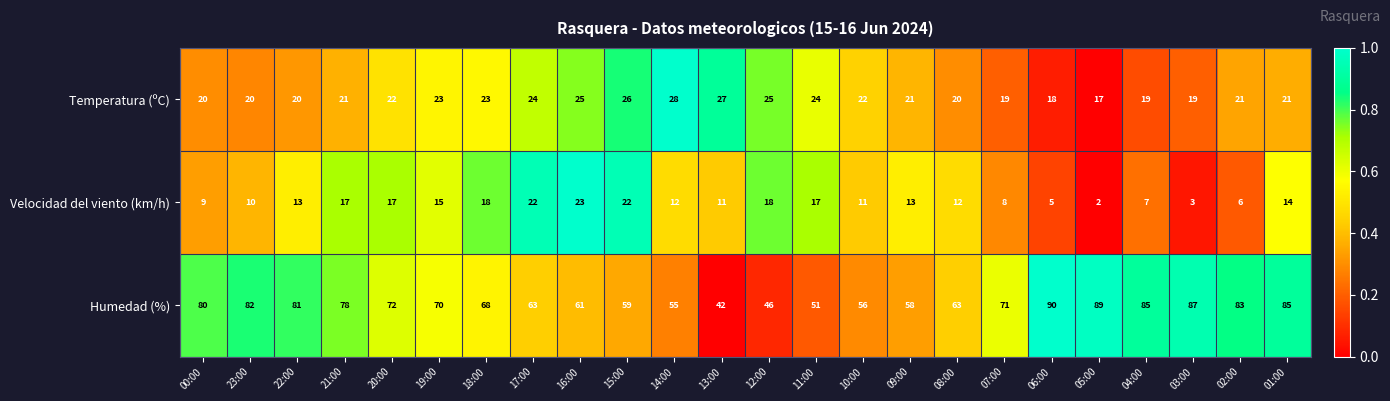

Which series has the largest total across all categories?

Humedad (%)